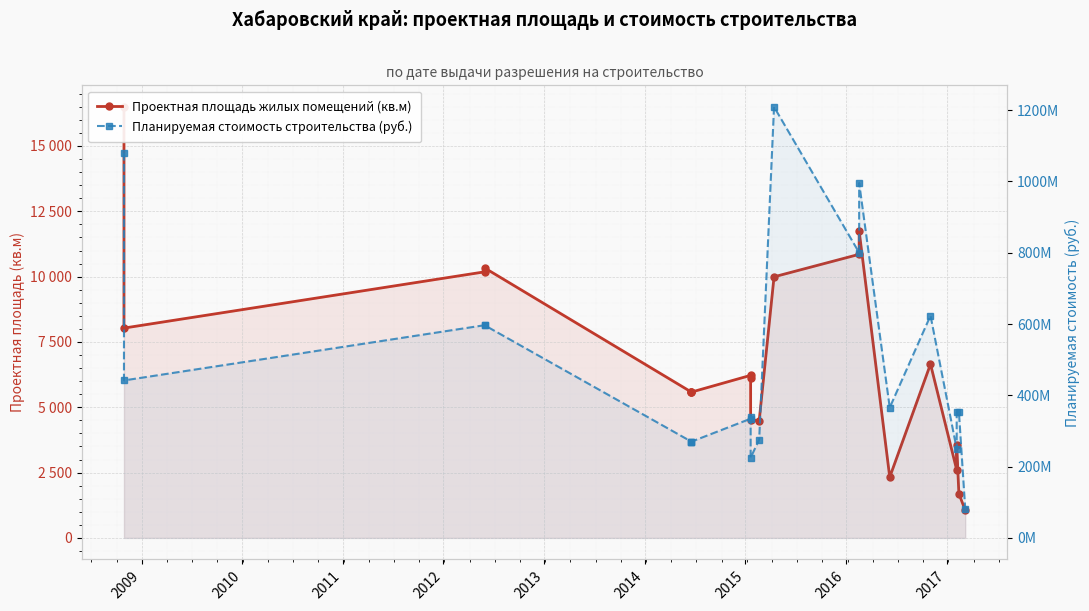

How many data points in Планируемая стоимость строительства (руб.) are less than 354499512?

10